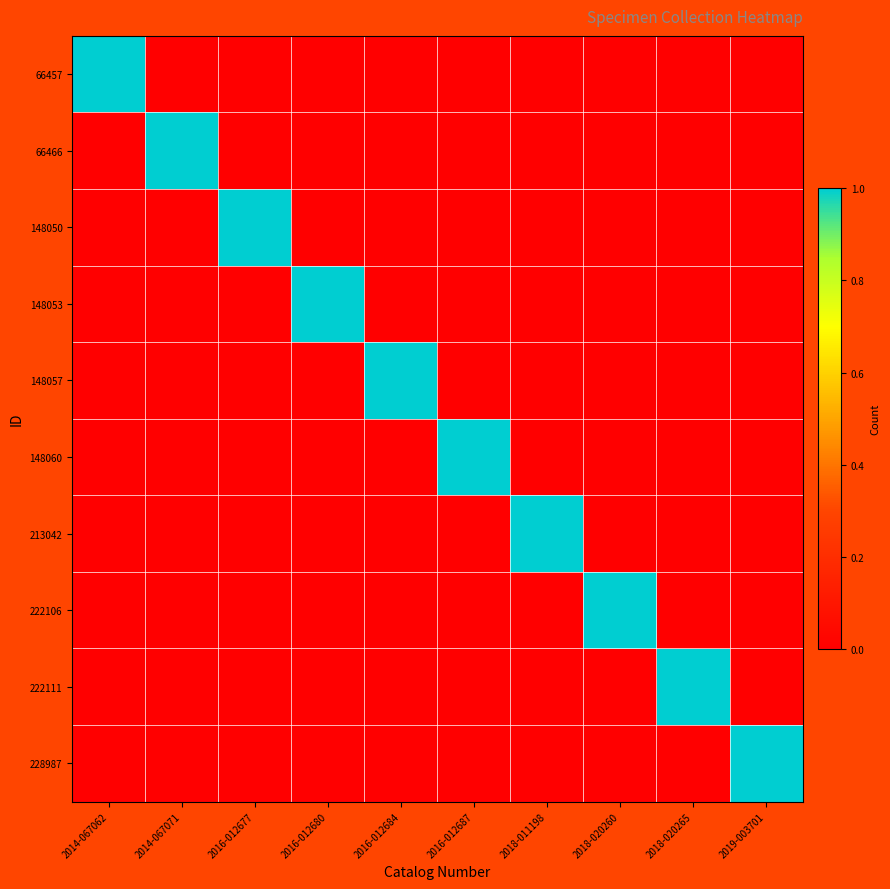

Which has a higher value, 2018-020265 or 2019-003701?

2018-020265